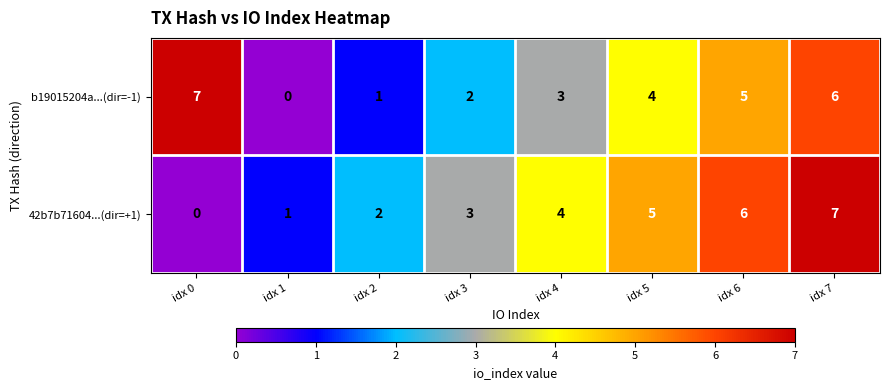

True or false: b19015204a...(dir=-1) has a value of 2 at idx 2.

False